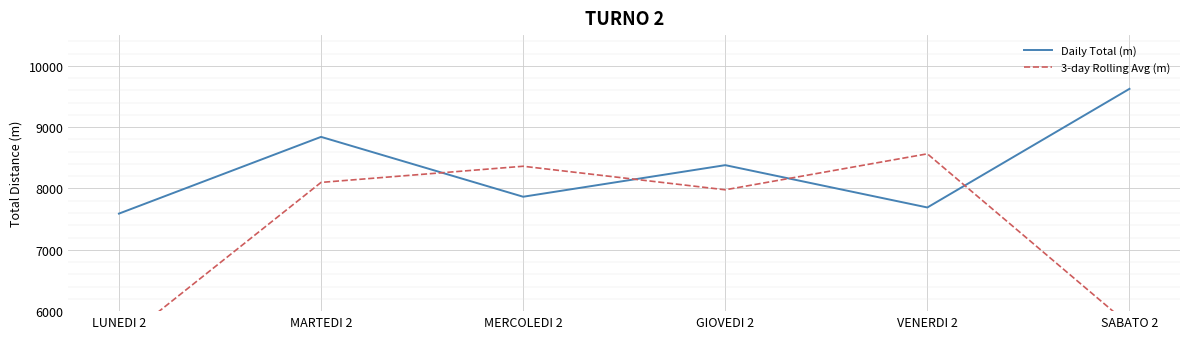

What is the total value across all series at SABATO 2?

15395.3